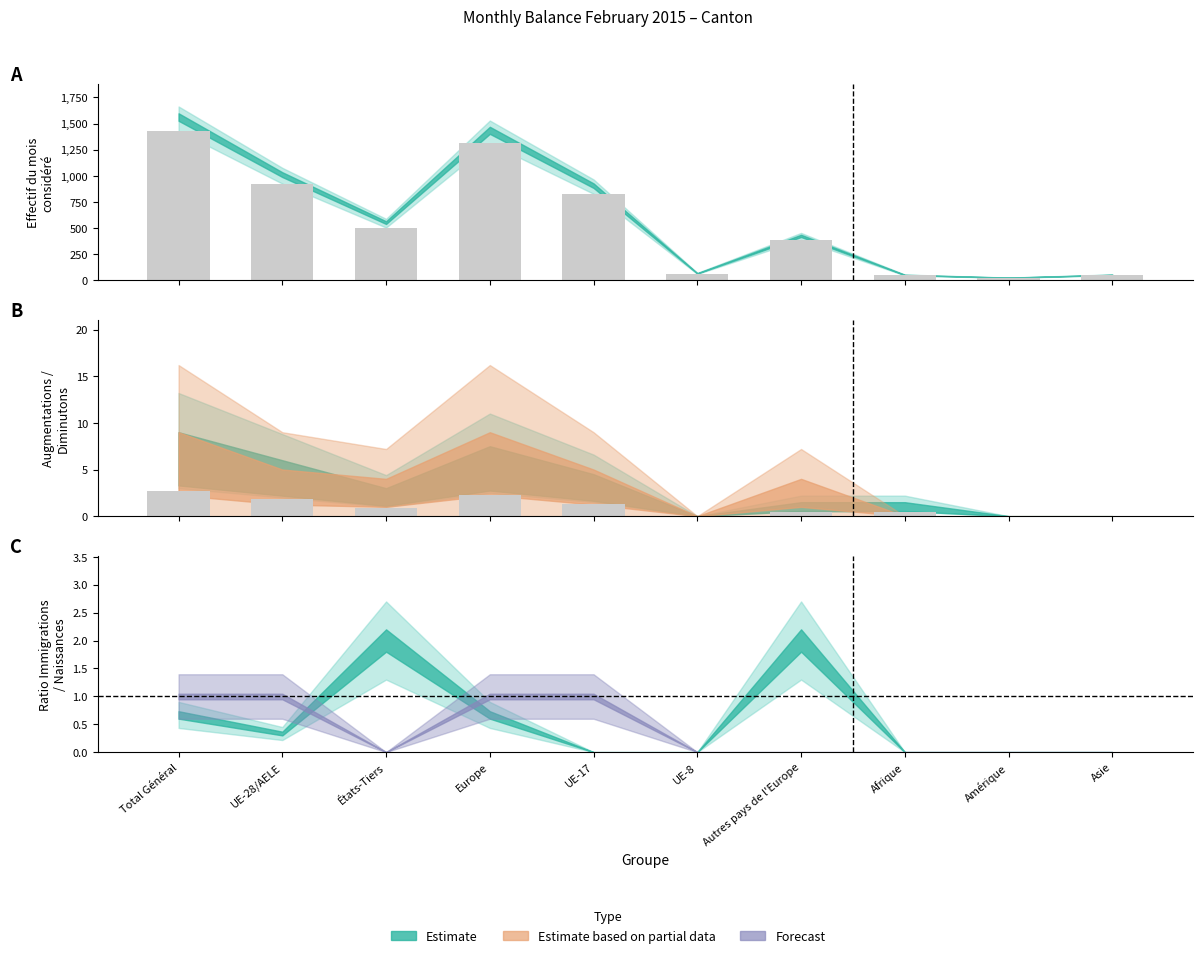

What is the spread (max minus min) of values at UE-8?

69